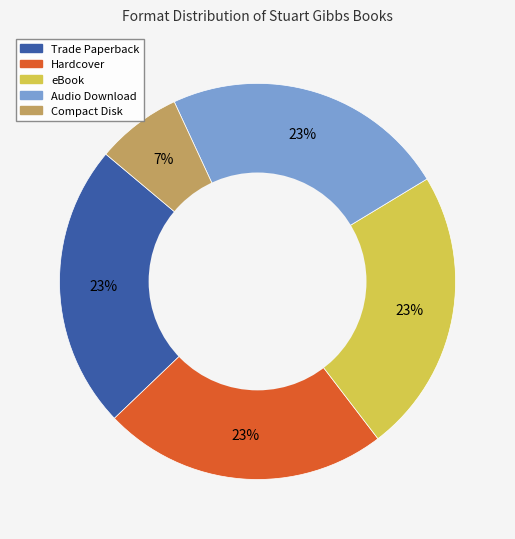

To the nearest percent, what is the average slice percentage?

20%